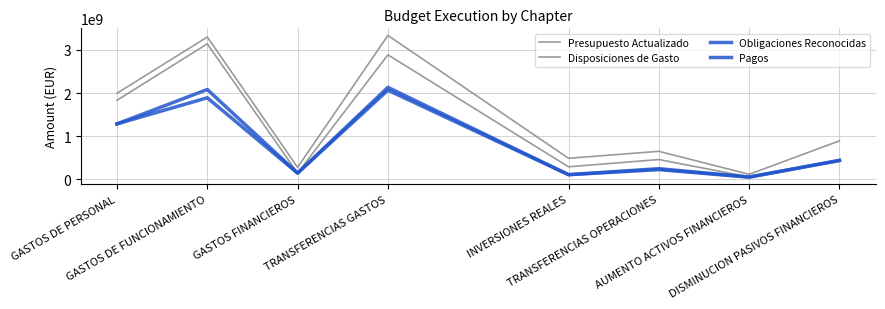

How many lines are shown in the chart?

4